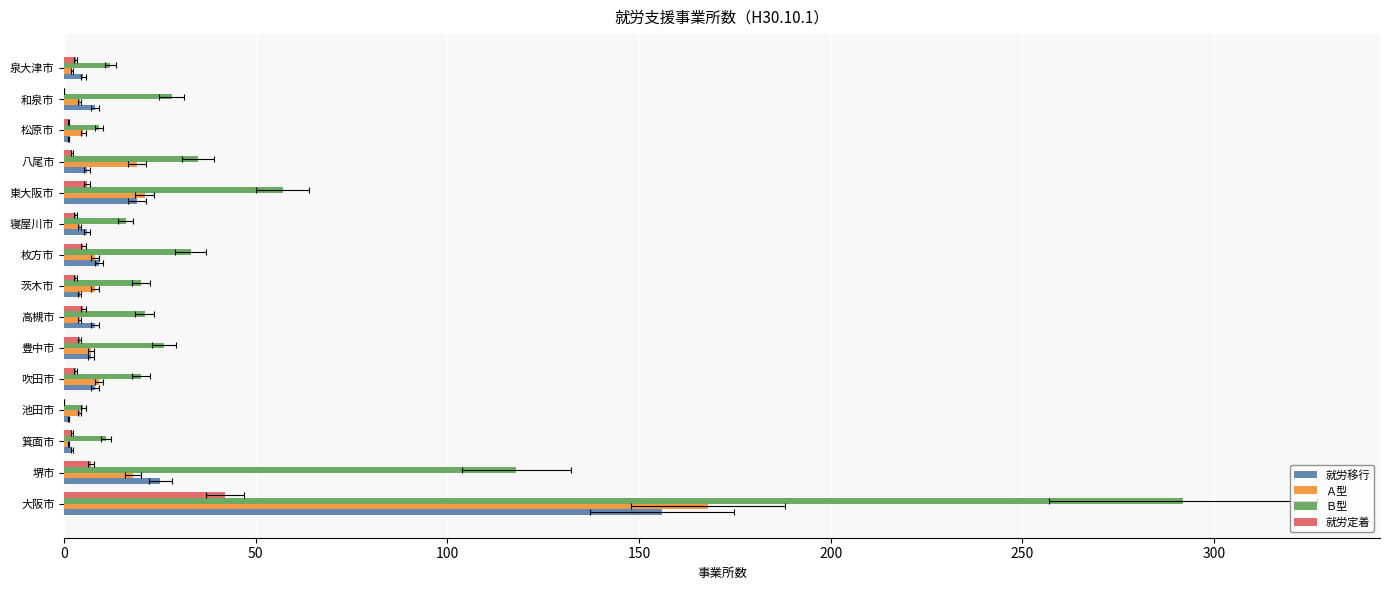

What is the average value of the 就労移行 series?

18